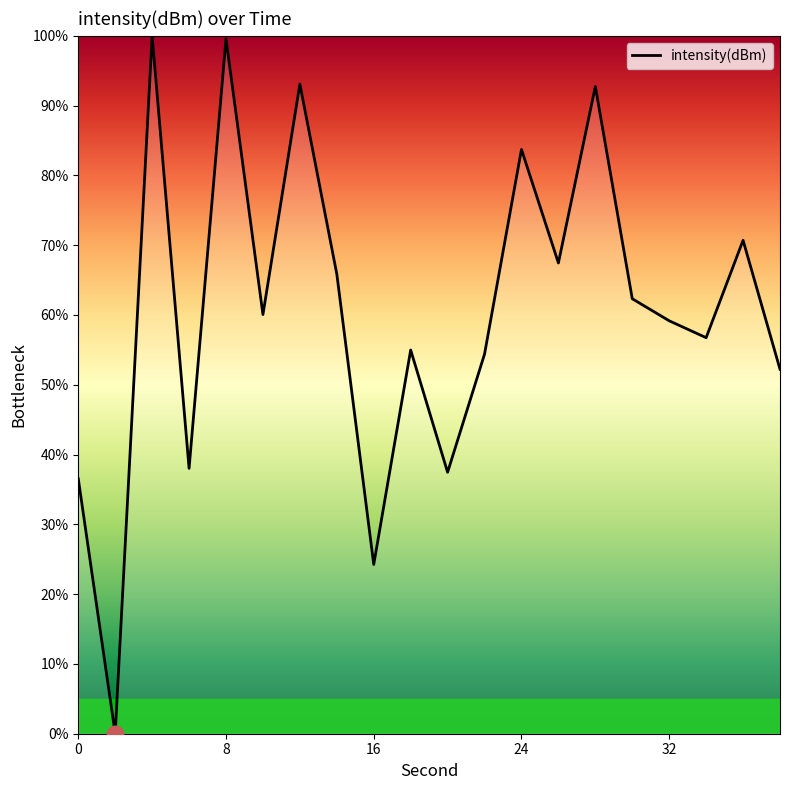

How many lines are shown in the chart?

1